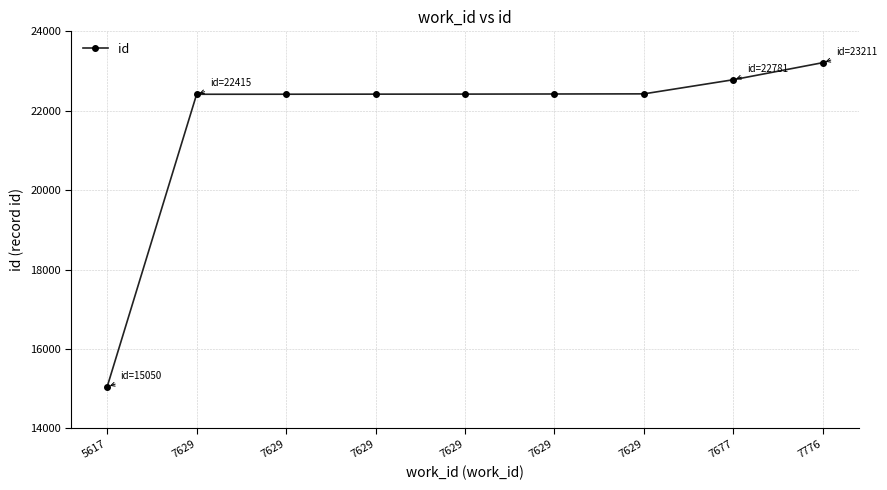

What is the difference between the values at 7776 and 7629?

789